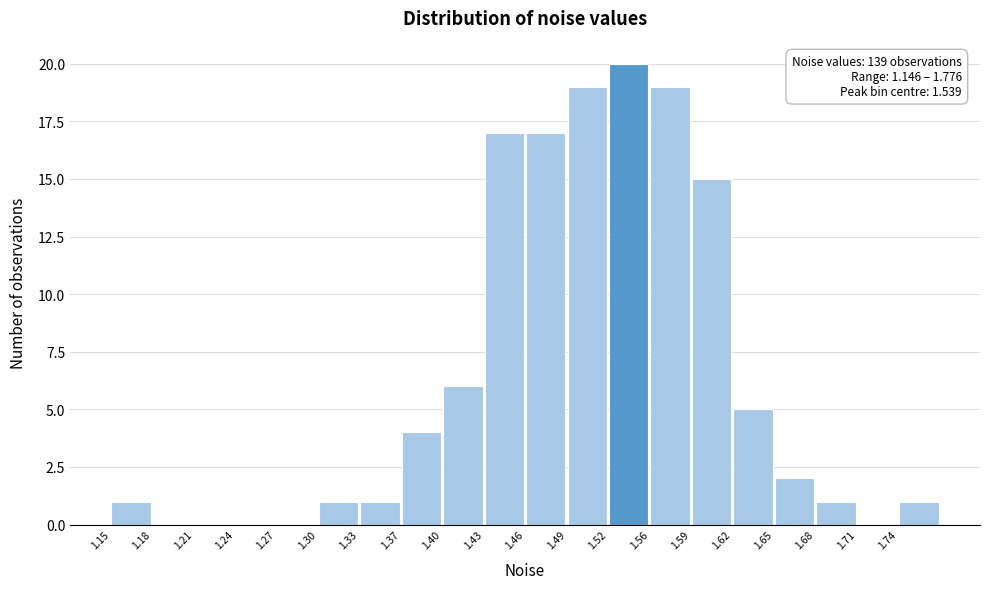

Over which range of the x-axis is the bar tallest?

1.525 to 1.555